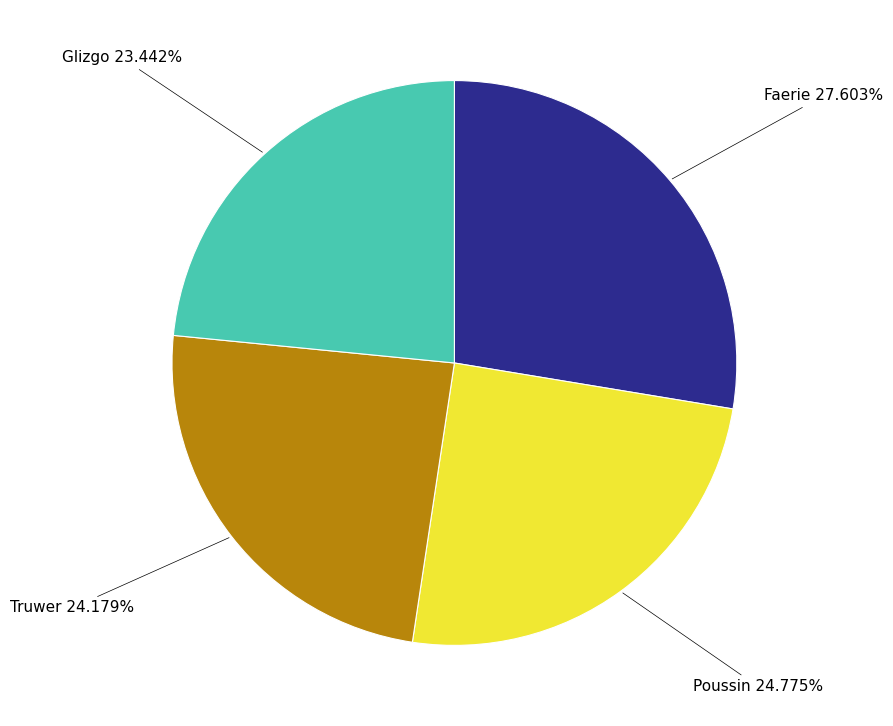

Is it true that Faerie is 28% of the pie?

True